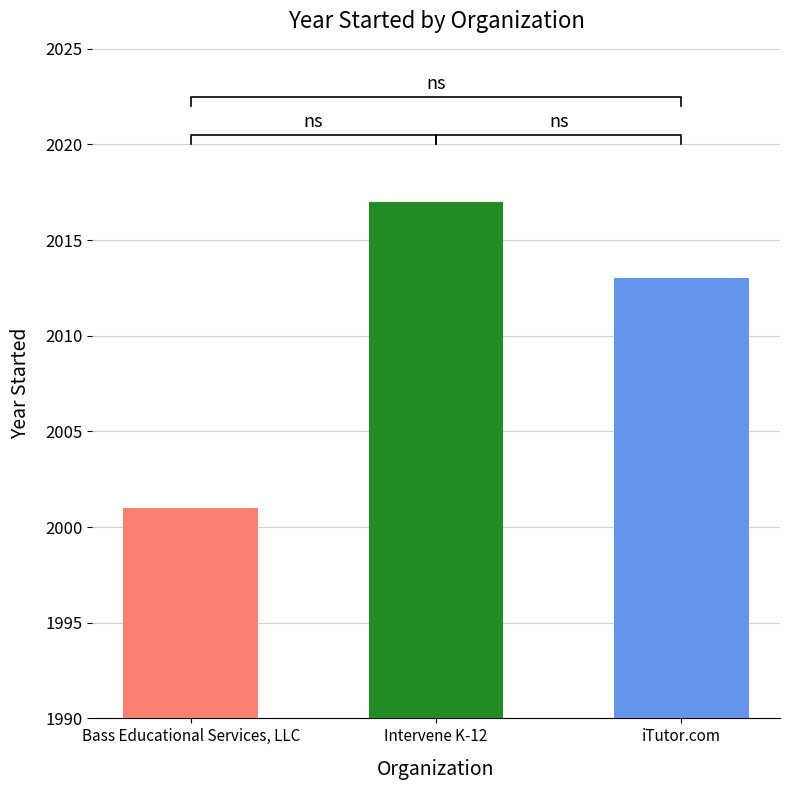

Which has a higher value, iTutor.com or Bass Educational Services, LLC?

iTutor.com